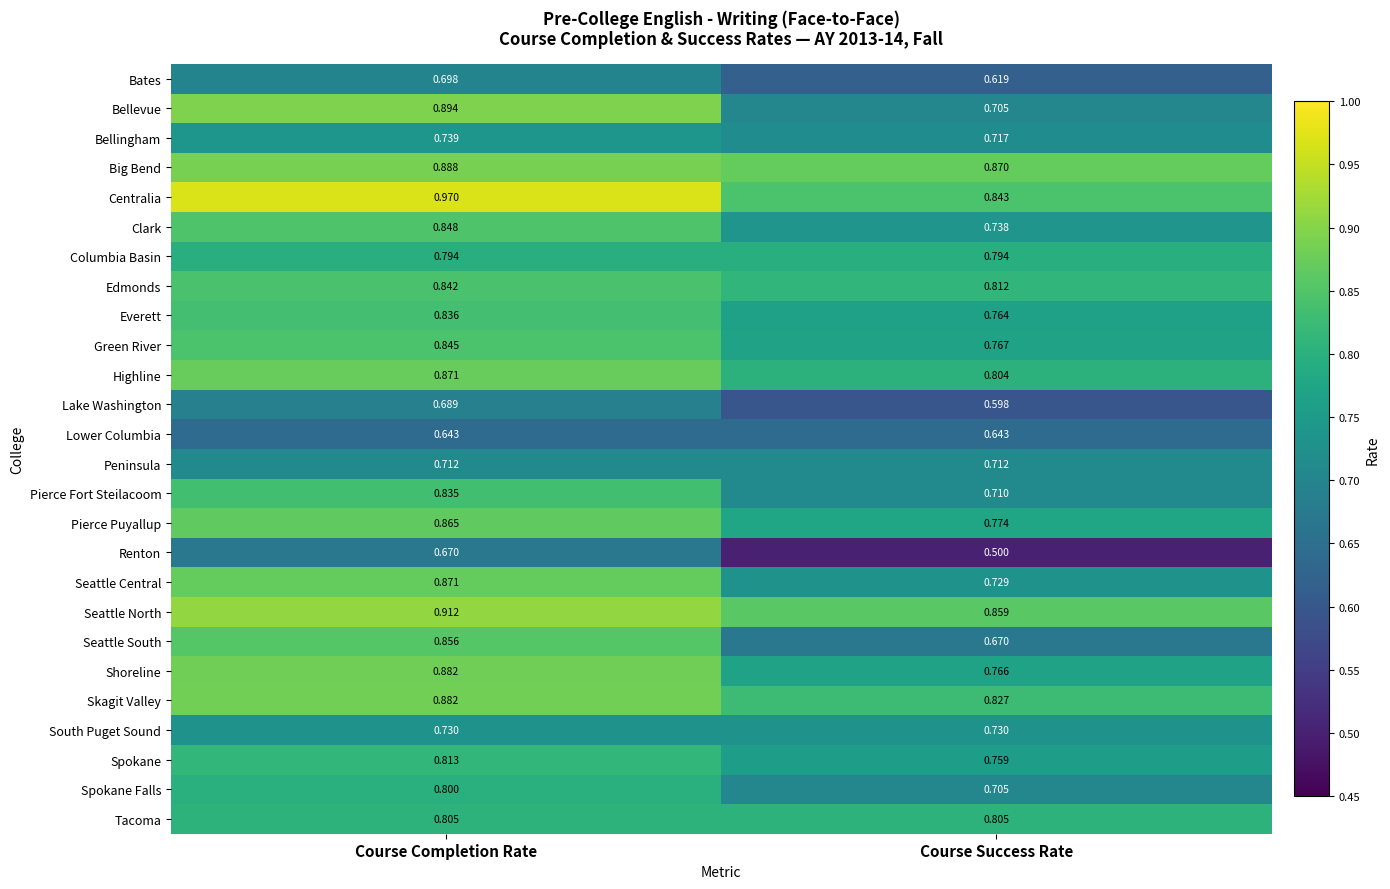

Rank the categories by Big Bend value from highest to lowest.

Course Completion Rate, Course Success Rate